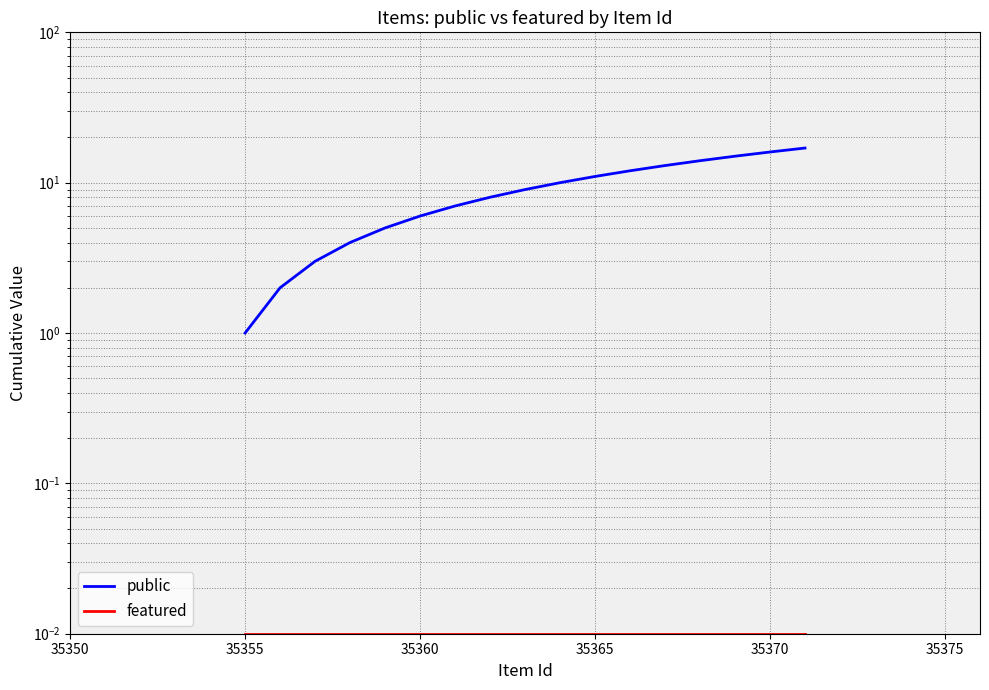

List the series in order of their overall mean, lowest first.

featured, public